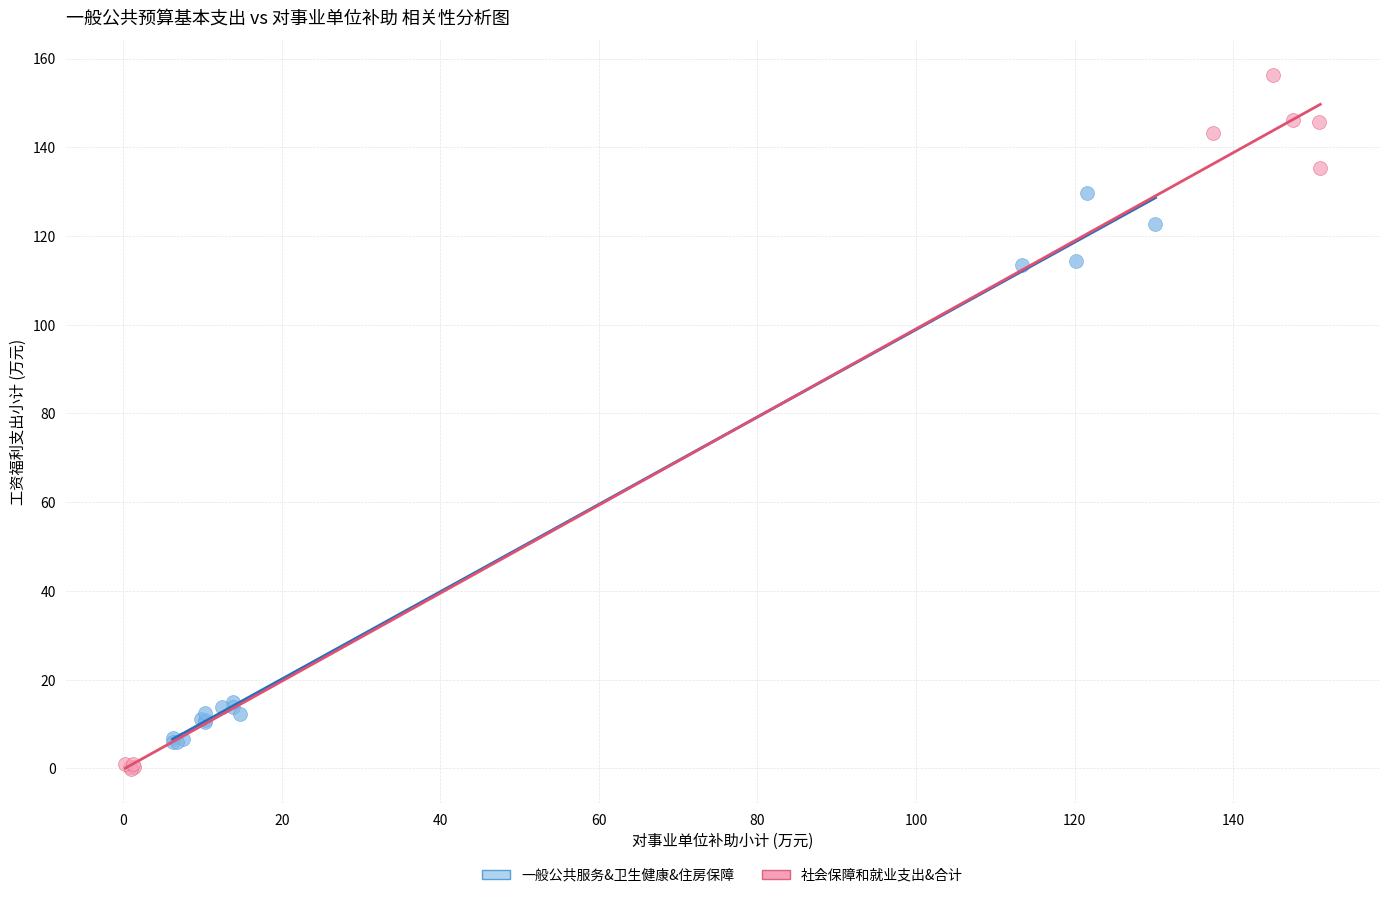

Which series contains the highest Y value?

社会保障和就业支出&合计